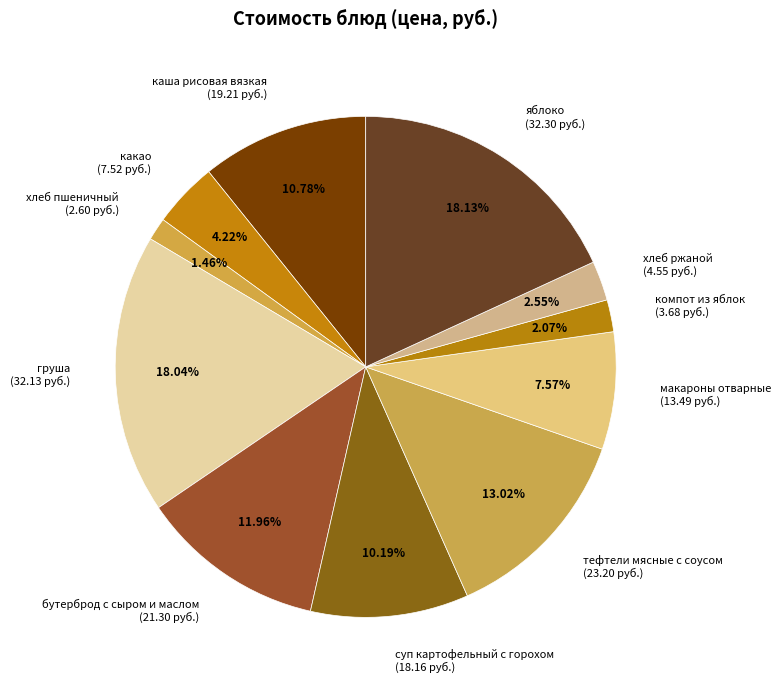

To the nearest percent, what is the combined percentage of компот из яблок and хлеб ржаной?

5%